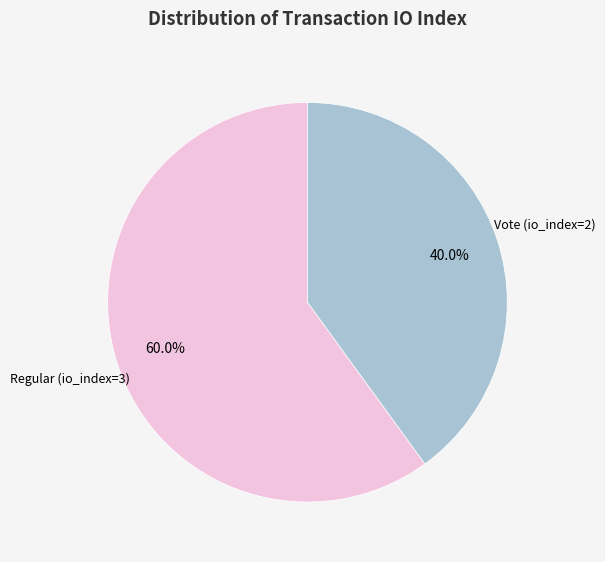

Is there any slice that represents more than half of the pie?

Yes